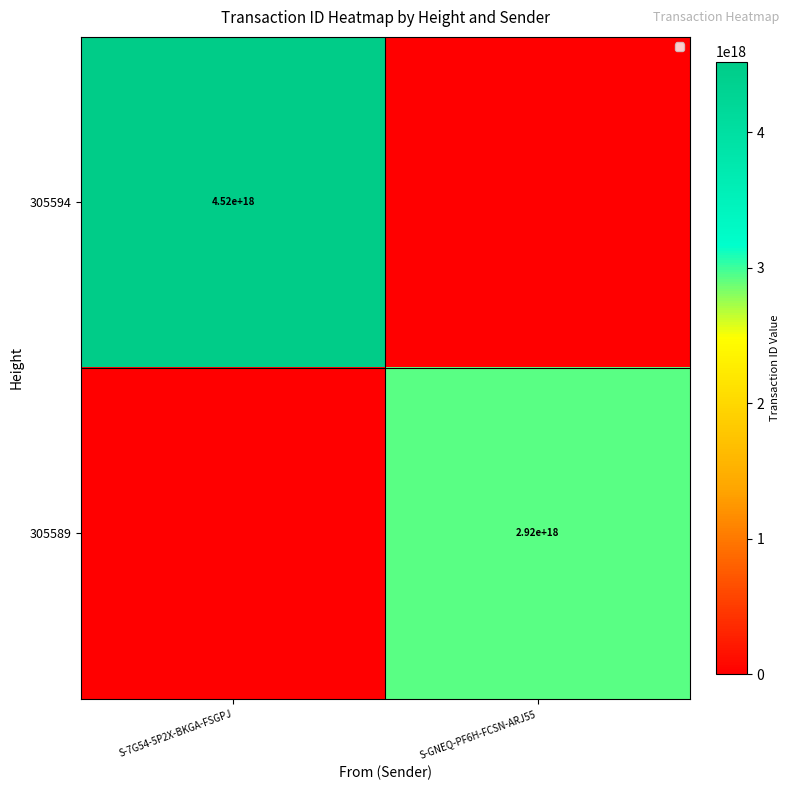

The 305594 series shows 4520000000000000000 at S-7G54-5P2X-BKGA-FSGPJ. True or false?

True